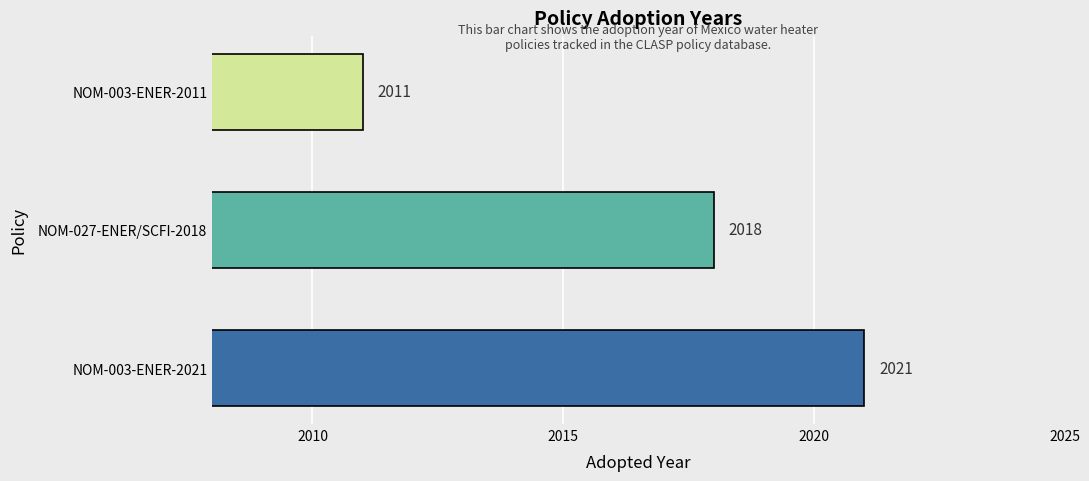

What is the difference between the second highest and minimum values?

7